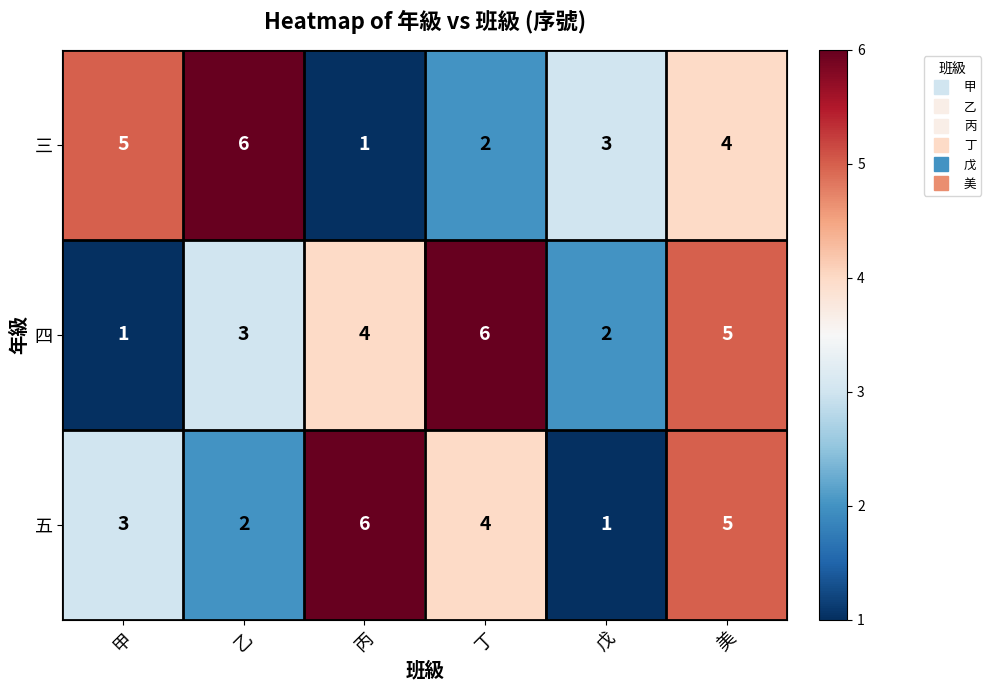

At which label is 三 closest to 3?

戊